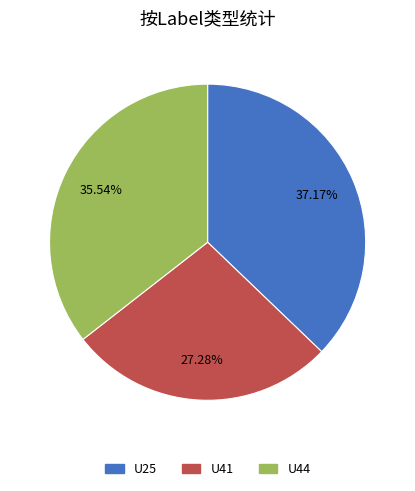

Which category has the smallest portion of the pie?

U41